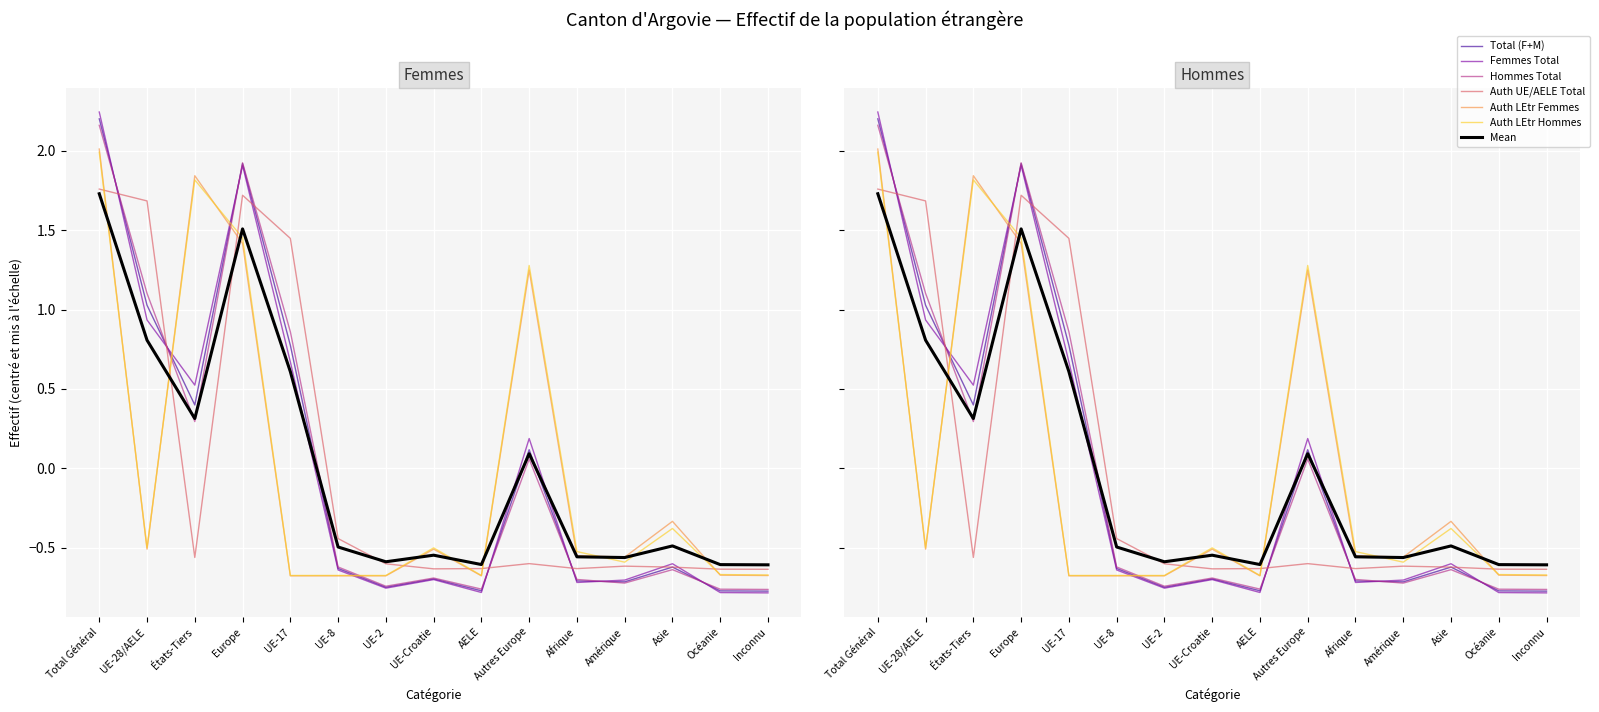

How many data points in Femmes Total are above 0?

6